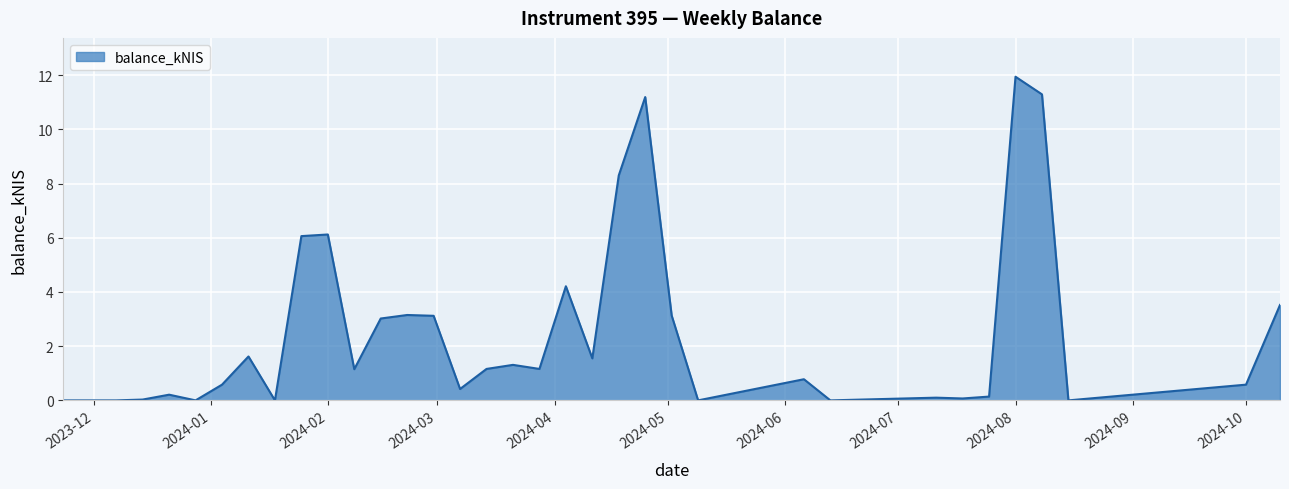

What is the greatest value displayed?

11.9